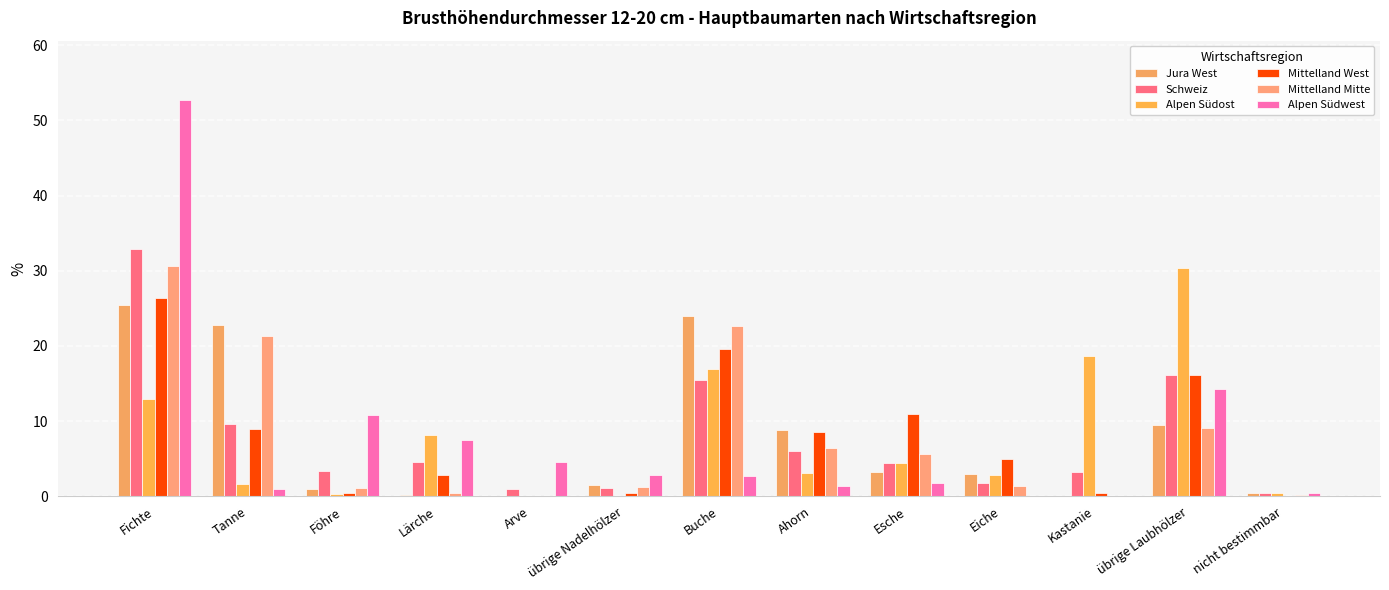

How many groups of bars are there?

13